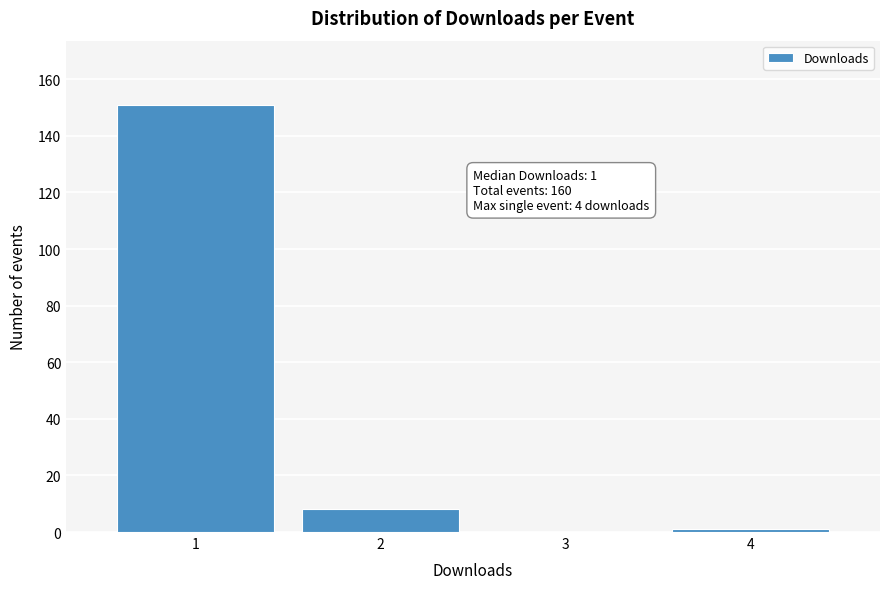

Reading right to left, list all the values displayed in this chart.

4=1	3=0	2=8	1=151